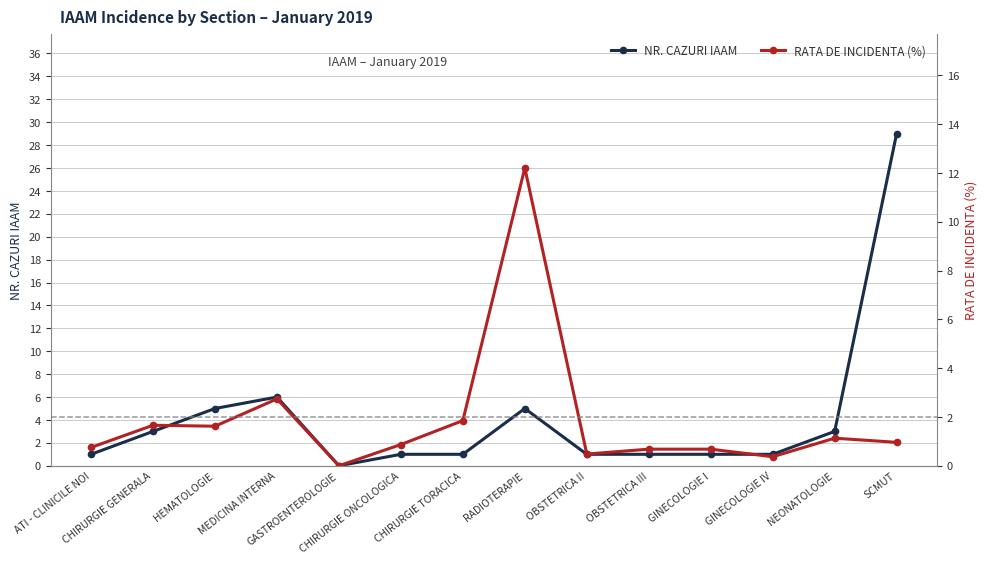

Reading right to left, what are all the values shown in this chart?

NR. CAZURI IAAM: 29.0	3.0	1.0	1.0	1.0	1.0	5.0	1.0	1.0	0.0	6.0	5.0	3.0	1.0
RATA DE INCIDENTA (%): 1.0	1.1	0.4	0.7	0.7	0.5	12.2	1.9	0.9	0.0	2.7	1.6	1.7	0.8